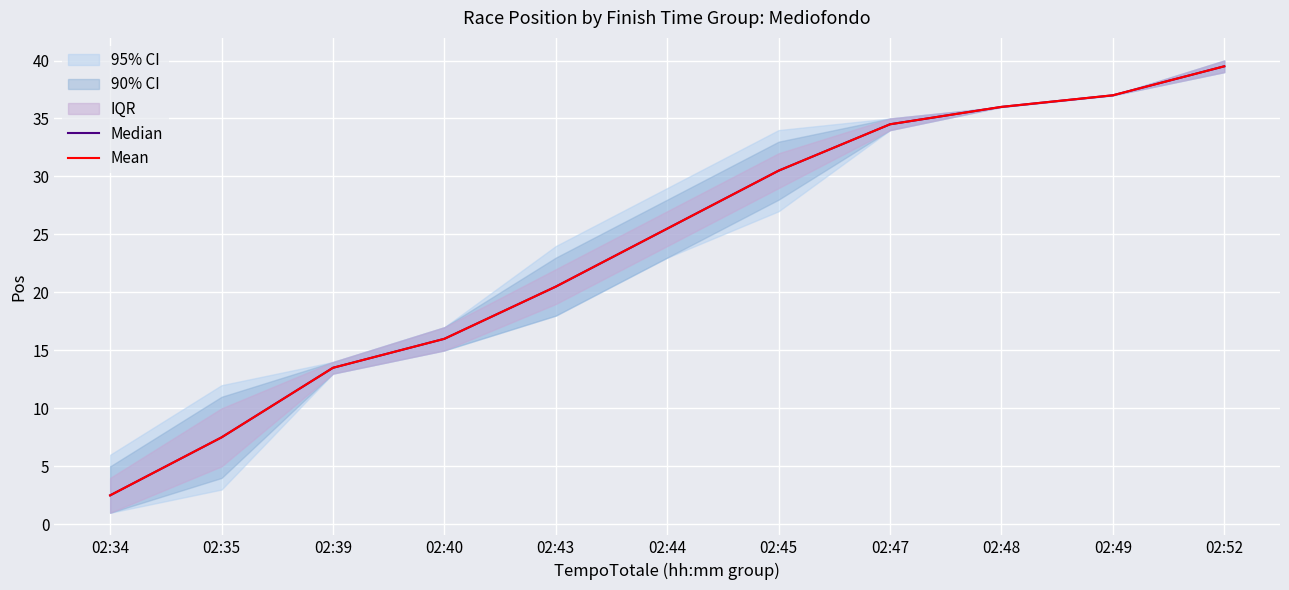

Which category has the lowest value across all series?

02:34